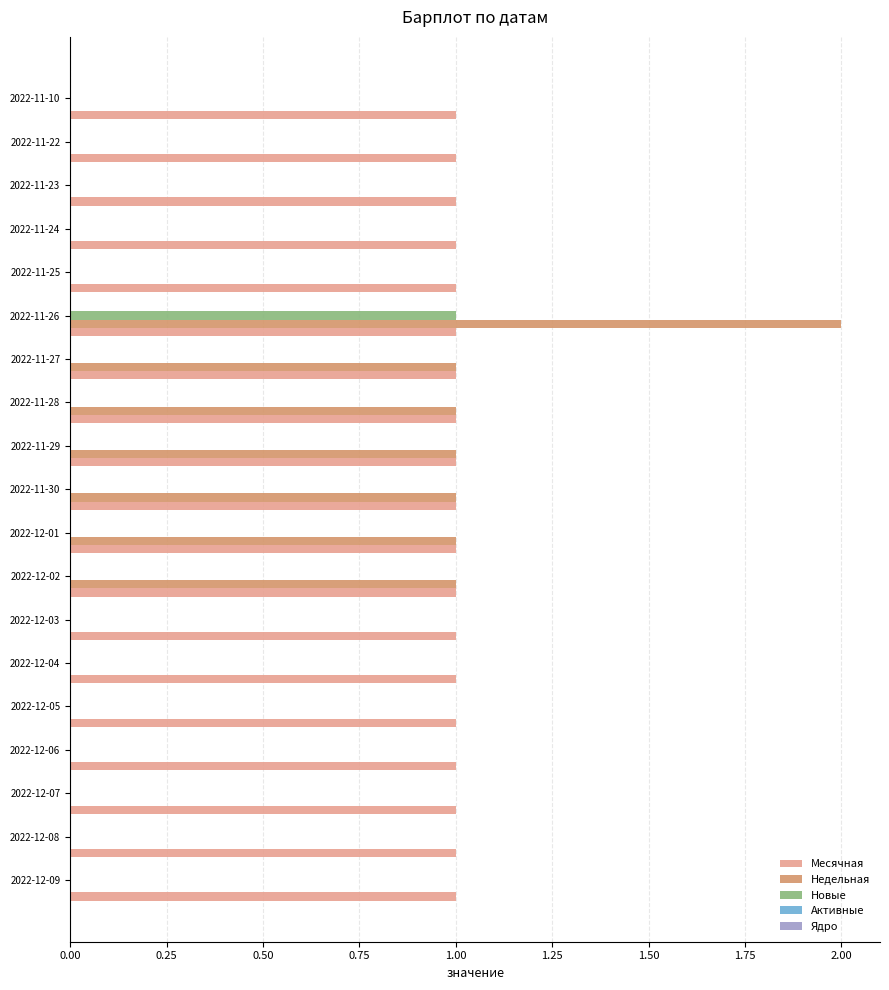

Which series has the largest total across all categories?

Месячная